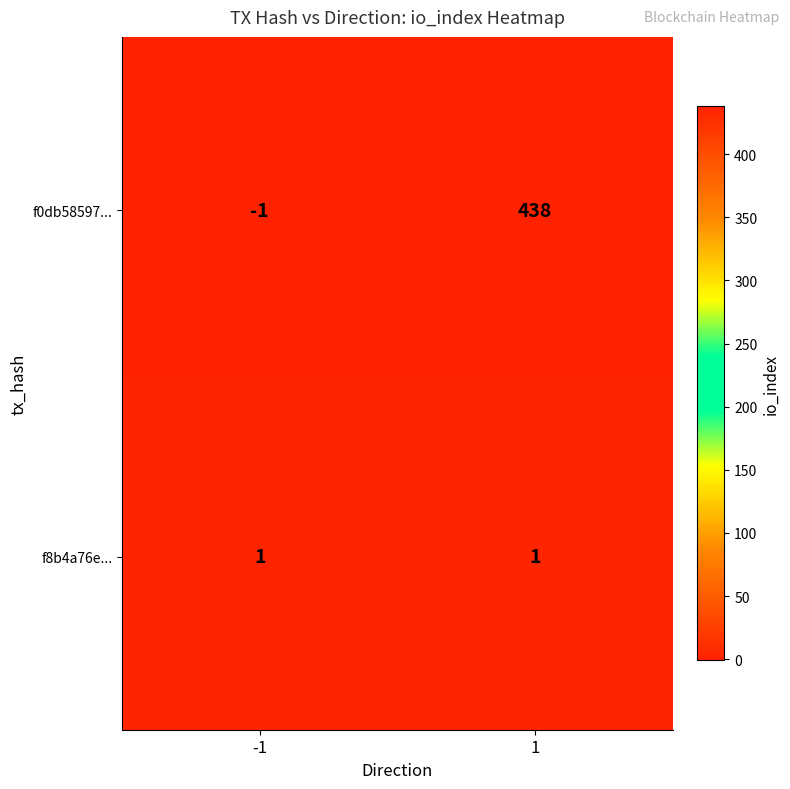

What is the sum of the f0db58597... values at -1 and 1?

437